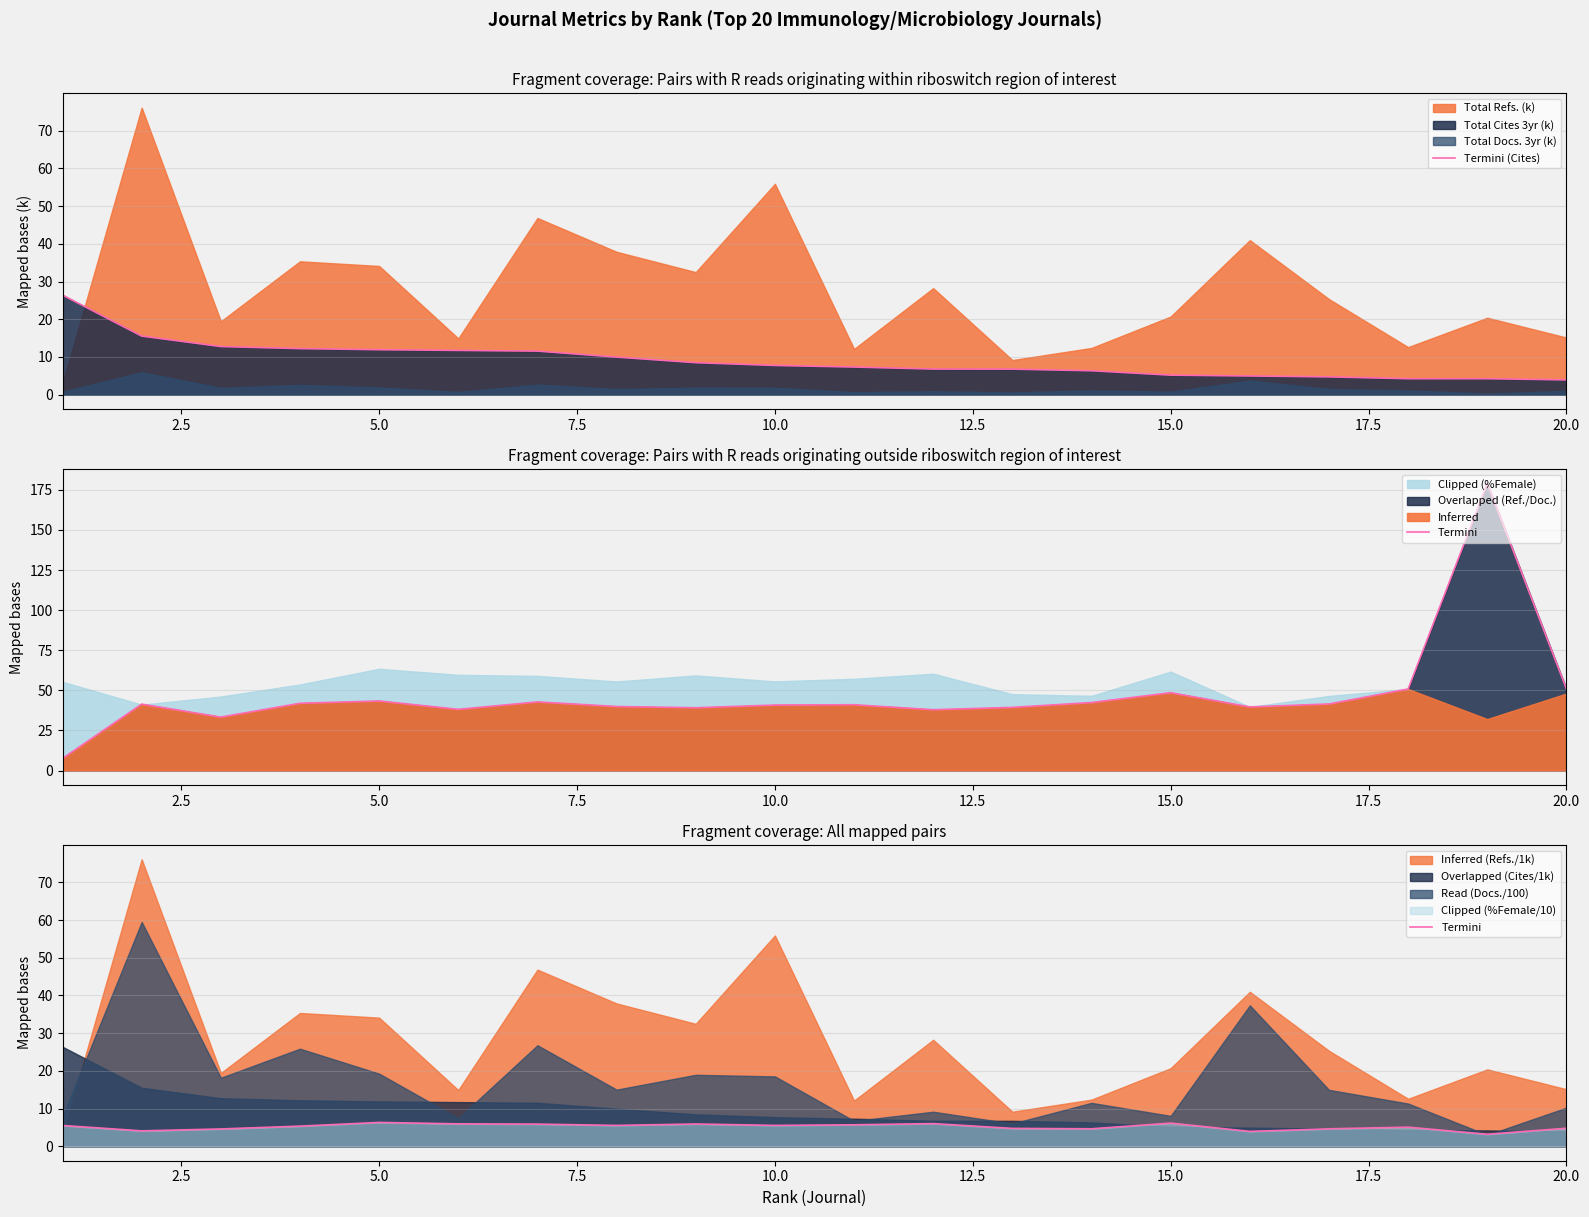

What is the value of the Termini point at the 3rd from the left?

4.6